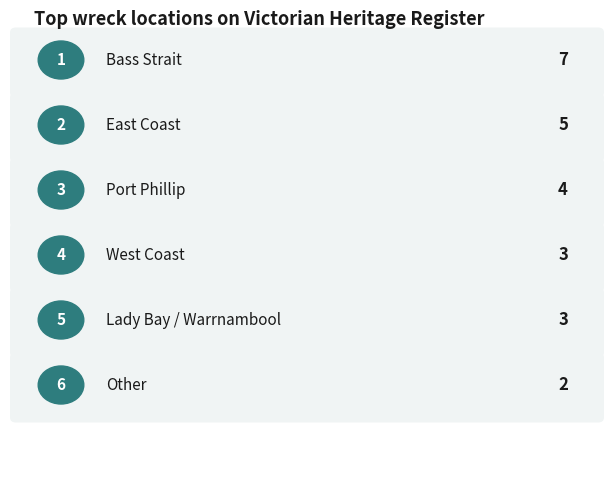

Reading left to right, transcribe all the data shown in this chart.

Bass Strait=7	East Coast=5	Port Phillip=4	West Coast=3	Lady Bay / Warrnambool=3	Other=2